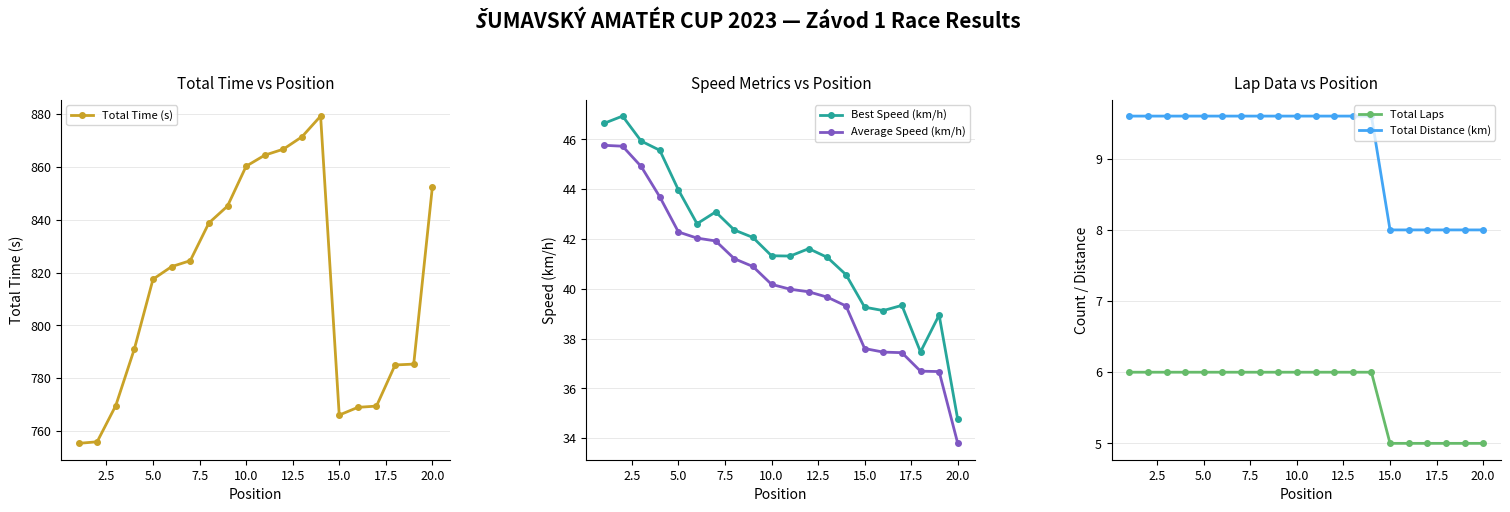

Which series has the largest total across all categories?

Total Time (s)